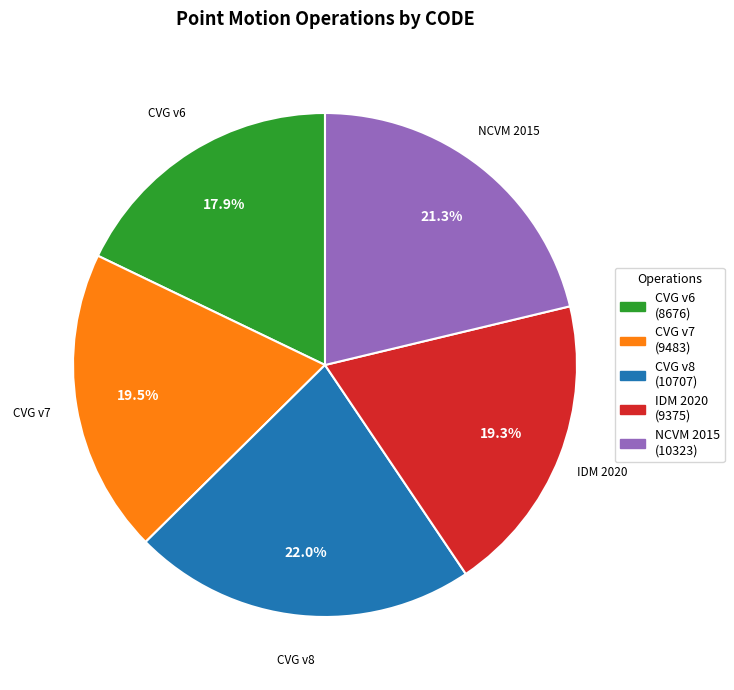

Does any single category account for the majority?

No